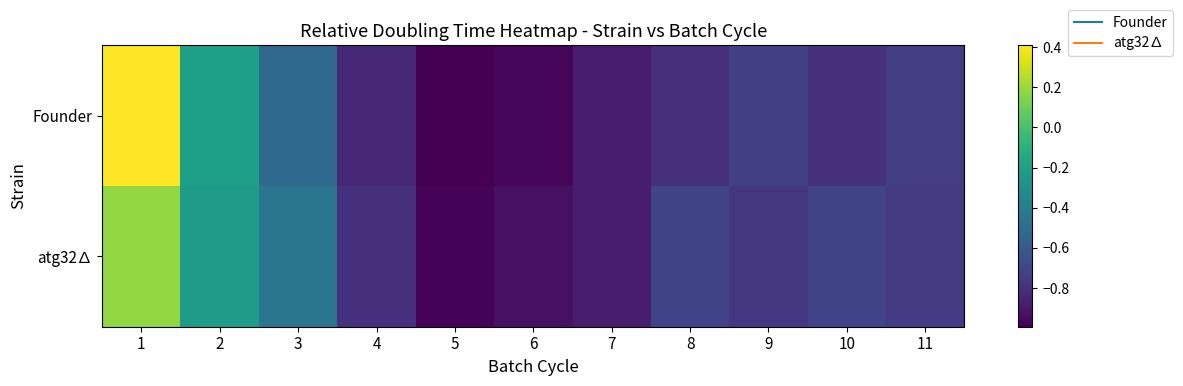

At 7, list the series in order from smallest to largest.

Founder, atg32∆